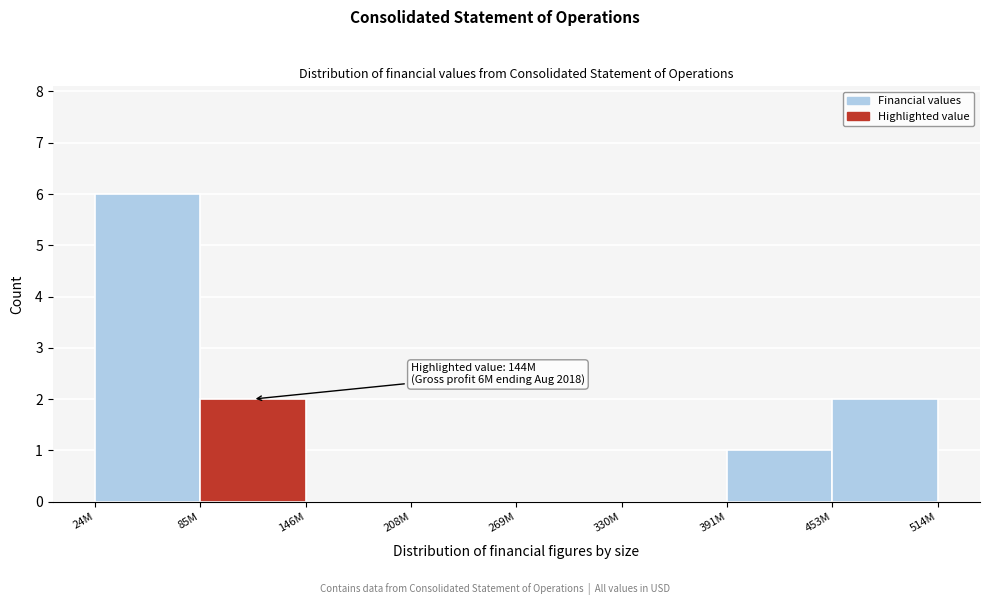

Reading left to right, what are all the values shown in this chart?

24M=6	85M=2	146M=0	208M=0	269M=0	330M=0	391M=1	453M=2